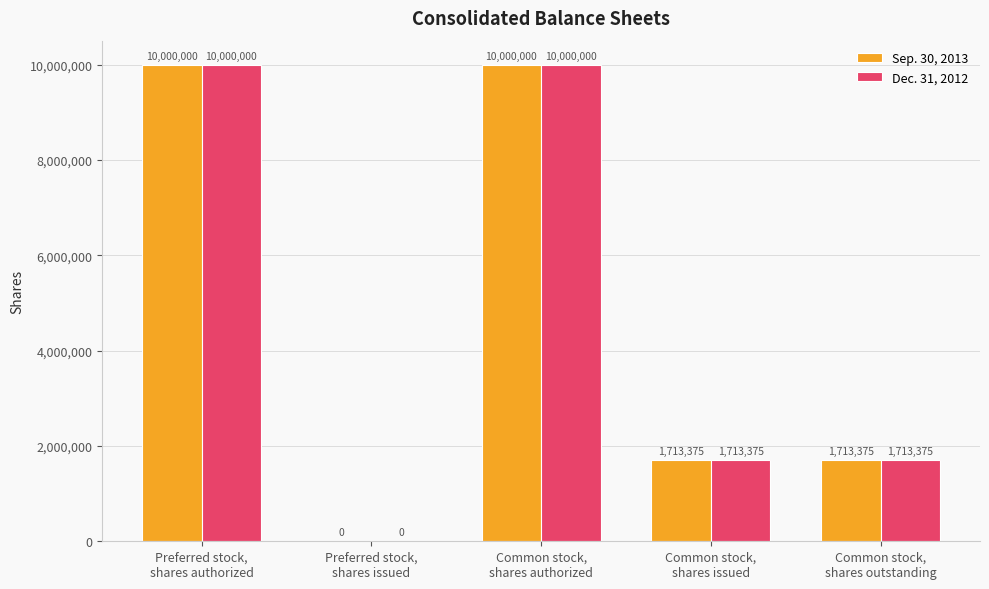

How many Dec. 31, 2012 values are between 1713375 and 10000000?

4